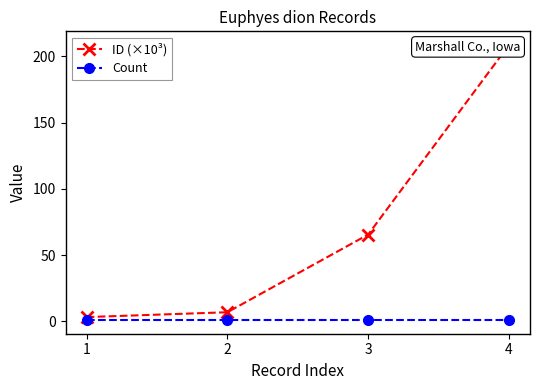

What is the sum of all ID (×10³) values?

283.9